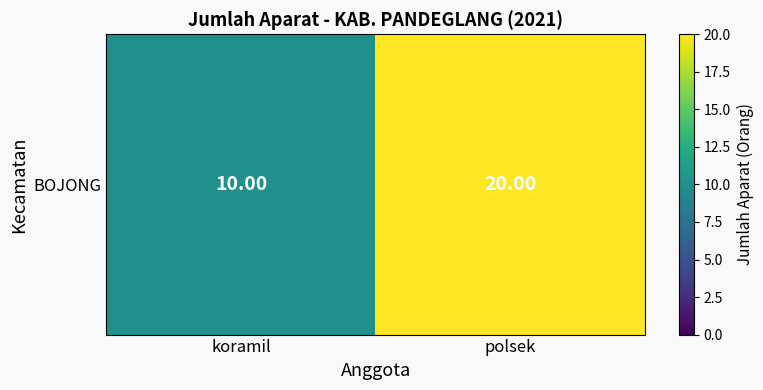

How many values are below 20?

1